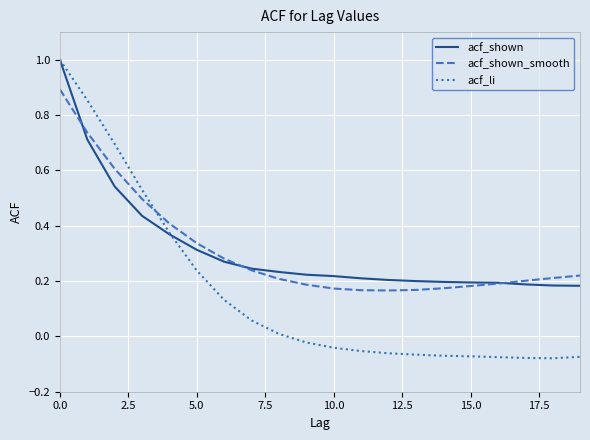

How many values in acf_li are above zero?

9